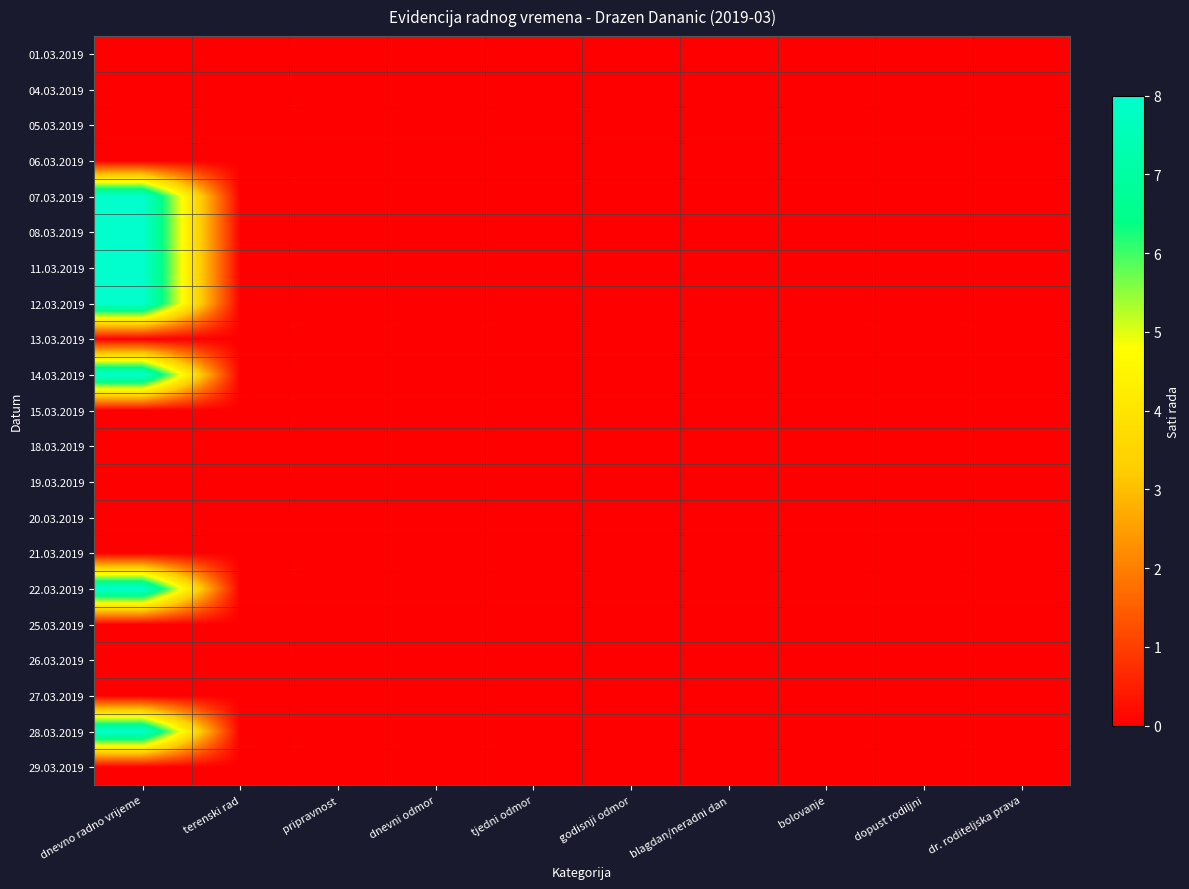

Reading left to right, what are all the values shown in this chart?

01.03.2019: dnevno radno vrijeme=0	terenski rad=0	pripravnost=0	dnevni odmor=0	tjedni odmor=0	godisnji odmor=0	blagdan/neradni dan=0	bolovanje=0	dopust rodiljni=0	dr. roditeljska prava=0
04.03.2019: dnevno radno vrijeme=0	terenski rad=0	pripravnost=0	dnevni odmor=0	tjedni odmor=0	godisnji odmor=0	blagdan/neradni dan=0	bolovanje=0	dopust rodiljni=0	dr. roditeljska prava=0
05.03.2019: dnevno radno vrijeme=0	terenski rad=0	pripravnost=0	dnevni odmor=0	tjedni odmor=0	godisnji odmor=0	blagdan/neradni dan=0	bolovanje=0	dopust rodiljni=0	dr. roditeljska prava=0
06.03.2019: dnevno radno vrijeme=0	terenski rad=0	pripravnost=0	dnevni odmor=0	tjedni odmor=0	godisnji odmor=0	blagdan/neradni dan=0	bolovanje=0	dopust rodiljni=0	dr. roditeljska prava=0
07.03.2019: dnevno radno vrijeme=8	terenski rad=0	pripravnost=0	dnevni odmor=0	tjedni odmor=0	godisnji odmor=0	blagdan/neradni dan=0	bolovanje=0	dopust rodiljni=0	dr. roditeljska prava=0
08.03.2019: dnevno radno vrijeme=8	terenski rad=0	pripravnost=0	dnevni odmor=0	tjedni odmor=0	godisnji odmor=0	blagdan/neradni dan=0	bolovanje=0	dopust rodiljni=0	dr. roditeljska prava=0
11.03.2019: dnevno radno vrijeme=8	terenski rad=0	pripravnost=0	dnevni odmor=0	tjedni odmor=0	godisnji odmor=0	blagdan/neradni dan=0	bolovanje=0	dopust rodiljni=0	dr. roditeljska prava=0
12.03.2019: dnevno radno vrijeme=8	terenski rad=0	pripravnost=0	dnevni odmor=0	tjedni odmor=0	godisnji odmor=0	blagdan/neradni dan=0	bolovanje=0	dopust rodiljni=0	dr. roditeljska prava=0
13.03.2019: dnevno radno vrijeme=0	terenski rad=0	pripravnost=0	dnevni odmor=0	tjedni odmor=0	godisnji odmor=0	blagdan/neradni dan=0	bolovanje=0	dopust rodiljni=0	dr. roditeljska prava=0
14.03.2019: dnevno radno vrijeme=8	terenski rad=0	pripravnost=0	dnevni odmor=0	tjedni odmor=0	godisnji odmor=0	blagdan/neradni dan=0	bolovanje=0	dopust rodiljni=0	dr. roditeljska prava=0
15.03.2019: dnevno radno vrijeme=0	terenski rad=0	pripravnost=0	dnevni odmor=0	tjedni odmor=0	godisnji odmor=0	blagdan/neradni dan=0	bolovanje=0	dopust rodiljni=0	dr. roditeljska prava=0
18.03.2019: dnevno radno vrijeme=0	terenski rad=0	pripravnost=0	dnevni odmor=0	tjedni odmor=0	godisnji odmor=0	blagdan/neradni dan=0	bolovanje=0	dopust rodiljni=0	dr. roditeljska prava=0
19.03.2019: dnevno radno vrijeme=0	terenski rad=0	pripravnost=0	dnevni odmor=0	tjedni odmor=0	godisnji odmor=0	blagdan/neradni dan=0	bolovanje=0	dopust rodiljni=0	dr. roditeljska prava=0
20.03.2019: dnevno radno vrijeme=0	terenski rad=0	pripravnost=0	dnevni odmor=0	tjedni odmor=0	godisnji odmor=0	blagdan/neradni dan=0	bolovanje=0	dopust rodiljni=0	dr. roditeljska prava=0
21.03.2019: dnevno radno vrijeme=0	terenski rad=0	pripravnost=0	dnevni odmor=0	tjedni odmor=0	godisnji odmor=0	blagdan/neradni dan=0	bolovanje=0	dopust rodiljni=0	dr. roditeljska prava=0
22.03.2019: dnevno radno vrijeme=8	terenski rad=0	pripravnost=0	dnevni odmor=0	tjedni odmor=0	godisnji odmor=0	blagdan/neradni dan=0	bolovanje=0	dopust rodiljni=0	dr. roditeljska prava=0
25.03.2019: dnevno radno vrijeme=0	terenski rad=0	pripravnost=0	dnevni odmor=0	tjedni odmor=0	godisnji odmor=0	blagdan/neradni dan=0	bolovanje=0	dopust rodiljni=0	dr. roditeljska prava=0
26.03.2019: dnevno radno vrijeme=0	terenski rad=0	pripravnost=0	dnevni odmor=0	tjedni odmor=0	godisnji odmor=0	blagdan/neradni dan=0	bolovanje=0	dopust rodiljni=0	dr. roditeljska prava=0
27.03.2019: dnevno radno vrijeme=0	terenski rad=0	pripravnost=0	dnevni odmor=0	tjedni odmor=0	godisnji odmor=0	blagdan/neradni dan=0	bolovanje=0	dopust rodiljni=0	dr. roditeljska prava=0
28.03.2019: dnevno radno vrijeme=8	terenski rad=0	pripravnost=0	dnevni odmor=0	tjedni odmor=0	godisnji odmor=0	blagdan/neradni dan=0	bolovanje=0	dopust rodiljni=0	dr. roditeljska prava=0
29.03.2019: dnevno radno vrijeme=0	terenski rad=0	pripravnost=0	dnevni odmor=0	tjedni odmor=0	godisnji odmor=0	blagdan/neradni dan=0	bolovanje=0	dopust rodiljni=0	dr. roditeljska prava=0